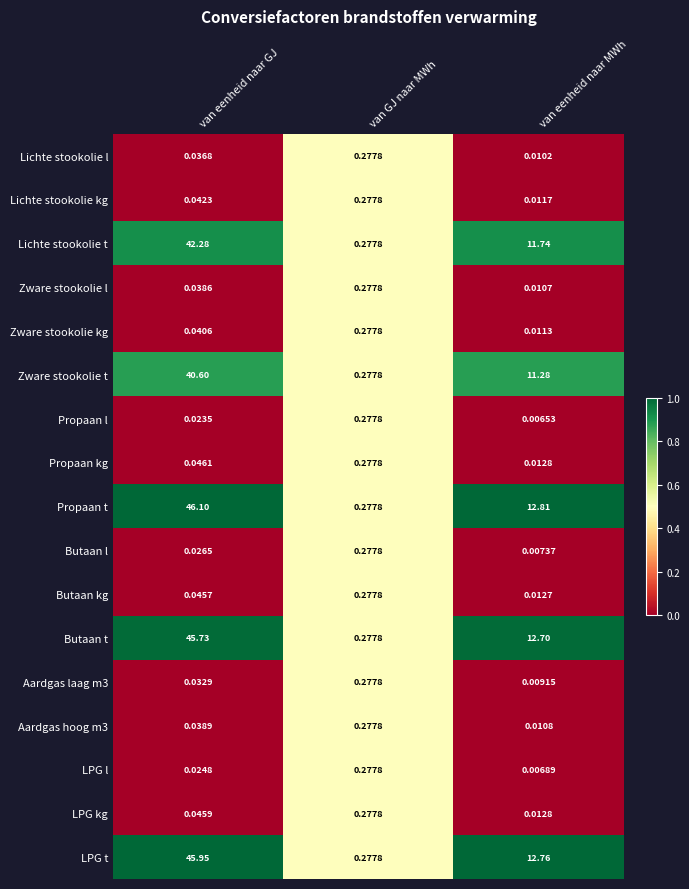

Between van eenheid naar GJ and van eenheid naar MWh, which series saw the biggest shift?

Propaan t